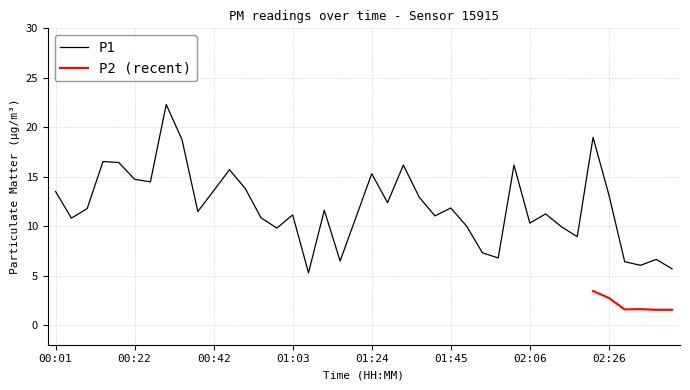

What is the ratio of the value at 02:18 to the value at 00:59?

0.9